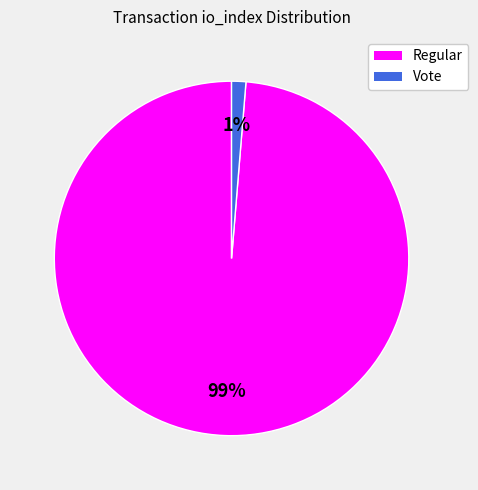

Which slice is the smallest?

Vote